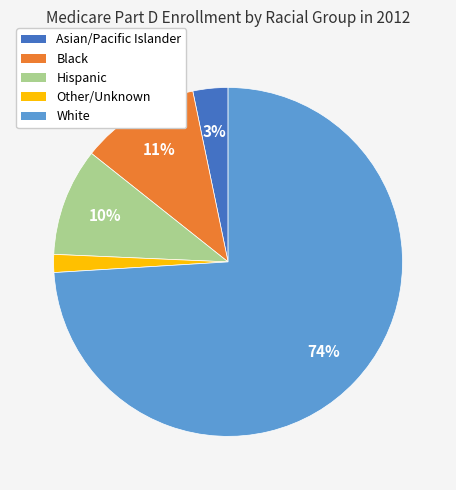

Do Other/Unknown and Asian/Pacific Islander together represent more than half of the pie?

No